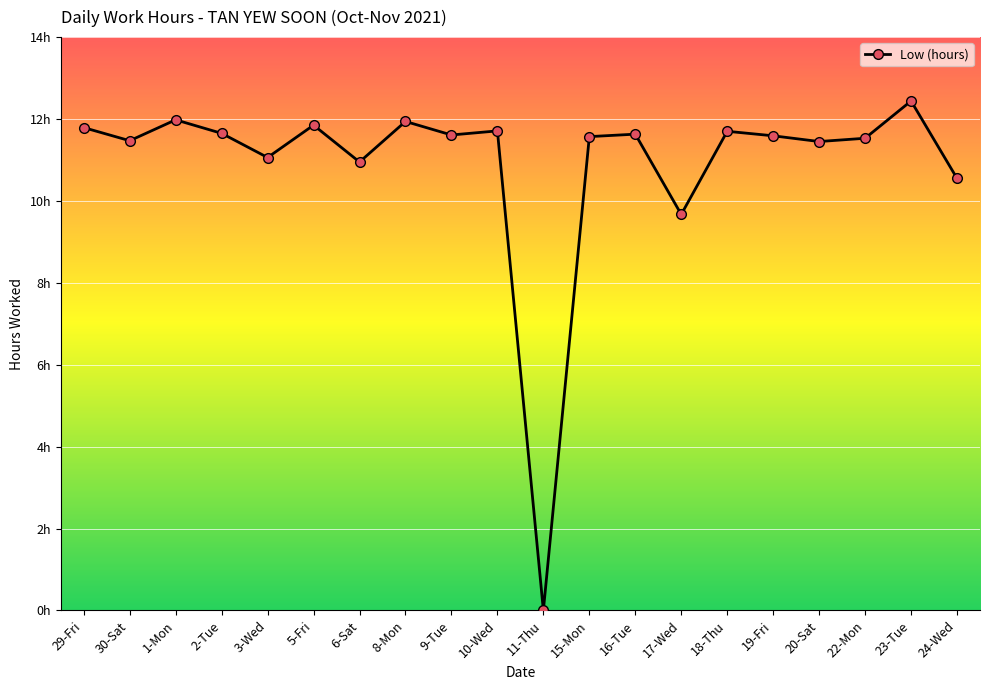

The value at 8-Mon is 11.9. True or false?

True